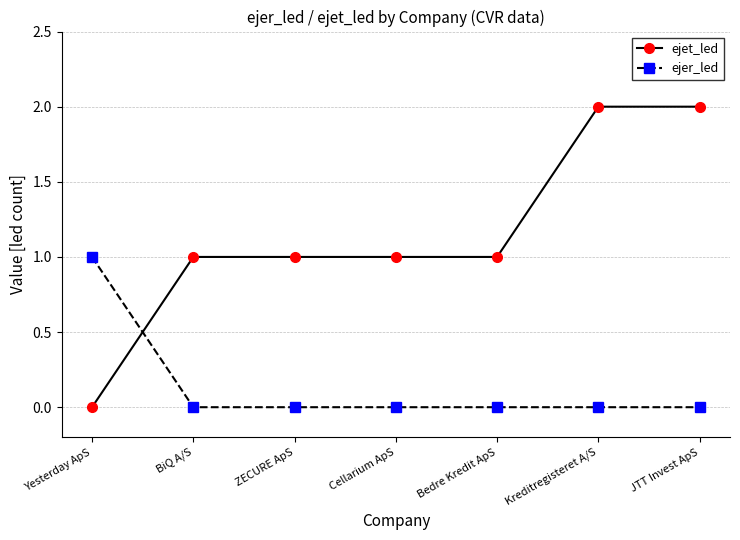

What is the sum of all ejer_led values?

1